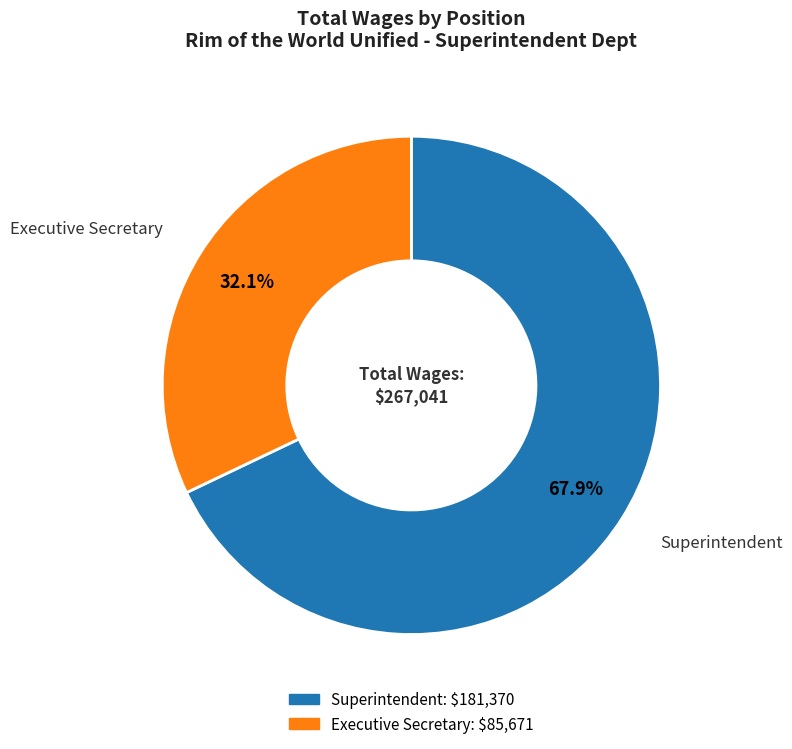

Which category has the smallest portion of the pie?

Executive Secretary